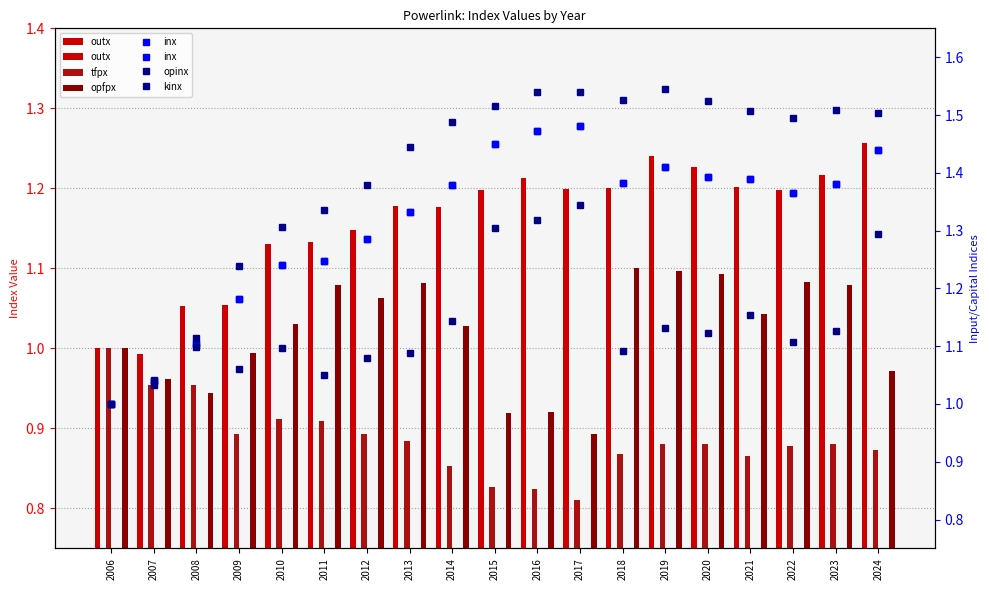

Reading right to left, extract all data points from this chart.

outx: 2024=1.3	2023=1.2	2022=1.2	2021=1.2	2020=1.2	2019=1.2	2018=1.2	2017=1.2	2016=1.2	2015=1.2	2014=1.2	2013=1.2	2012=1.1	2011=1.1	2010=1.1	2009=1.1	2008=1.1	2007=1.0	2006=1.0
tfpx: 2024=0.9	2023=0.9	2022=0.9	2021=0.9	2020=0.9	2019=0.9	2018=0.9	2017=0.8	2016=0.8	2015=0.8	2014=0.9	2013=0.9	2012=0.9	2011=0.9	2010=0.9	2009=0.9	2008=1.0	2007=1.0	2006=1.0
opfpx: 2024=1.0	2023=1.1	2022=1.1	2021=1.0	2020=1.1	2019=1.1	2018=1.1	2017=0.9	2016=0.9	2015=0.9	2014=1.0	2013=1.1	2012=1.1	2011=1.1	2010=1.0	2009=1.0	2008=0.9	2007=1.0	2006=1.0
inx: 2024=1.4	2023=1.4	2022=1.4	2021=1.4	2020=1.4	2019=1.4	2018=1.4	2017=1.5	2016=1.5	2015=1.4	2014=1.4	2013=1.3	2012=1.3	2011=1.2	2010=1.2	2009=1.2	2008=1.1	2007=1.0	2006=1.0
opinx: 2024=1.3	2023=1.1	2022=1.1	2021=1.2	2020=1.1	2019=1.1	2018=1.1	2017=1.3	2016=1.3	2015=1.3	2014=1.1	2013=1.1	2012=1.1	2011=1.1	2010=1.1	2009=1.1	2008=1.1	2007=1.0	2006=1.0
kinx: 2024=1.5	2023=1.5	2022=1.5	2021=1.5	2020=1.5	2019=1.5	2018=1.5	2017=1.5	2016=1.5	2015=1.5	2014=1.5	2013=1.4	2012=1.4	2011=1.3	2010=1.3	2009=1.2	2008=1.1	2007=1.0	2006=1.0